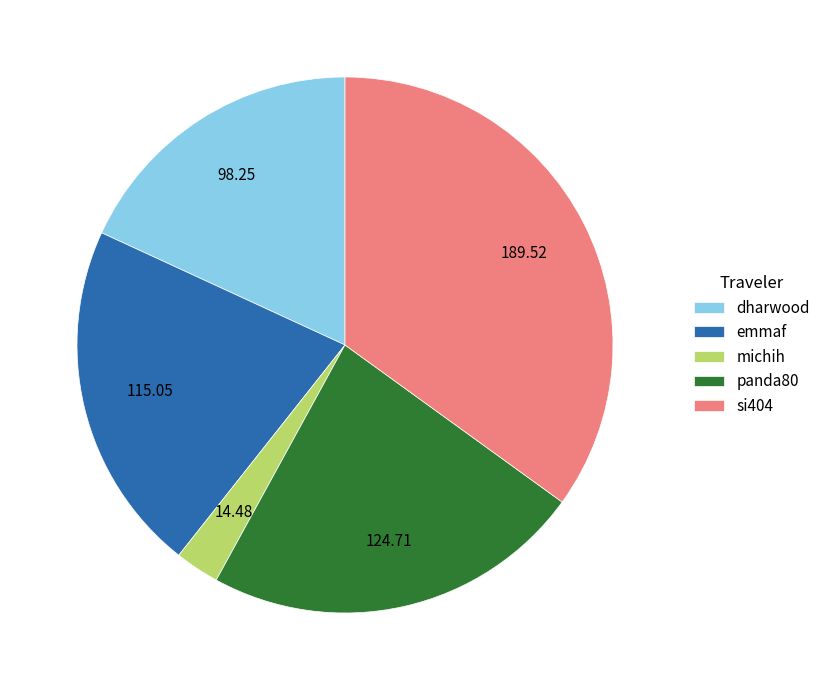

The dharwood slice represents 18% of the pie. True or false?

True